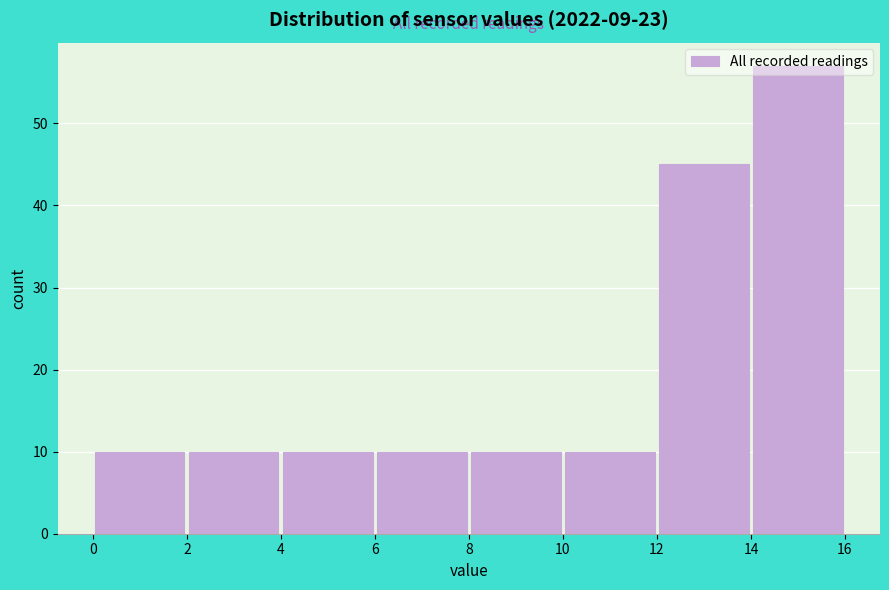

Reading left to right, transcribe this chart: for each bar, give the range it covers on the x-axis and its height. The values are not printed on the chart, so give them approximately, as read against the axis.

0 to 2: 10
2 to 4: 10
4 to 6: 10
6 to 8: 10
8 to 10: 10
10 to 12: 10
12 to 14: 45
14 to 16: 57